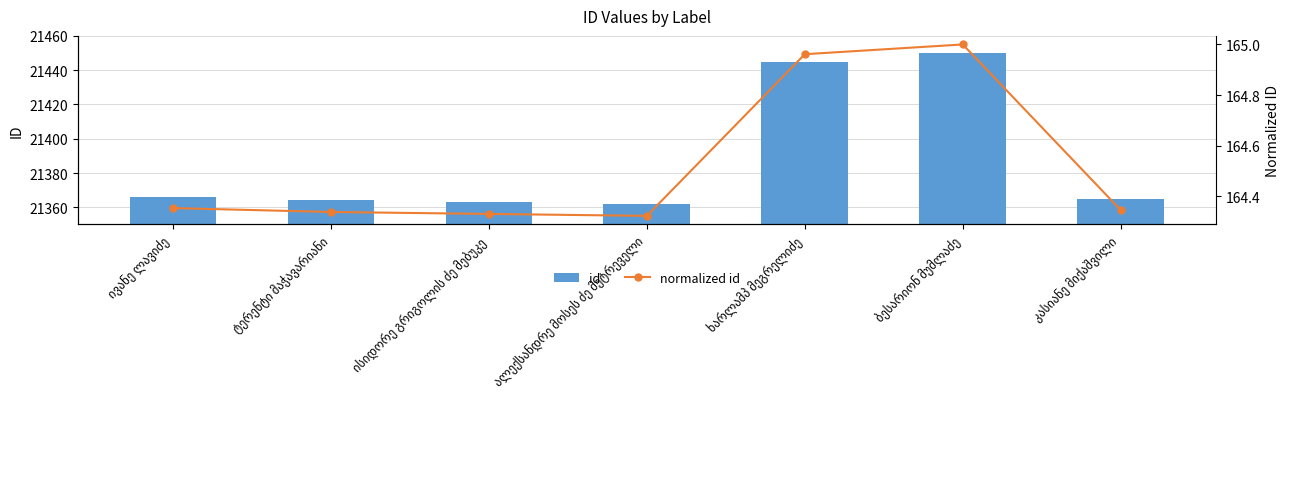

How many data points in id are above 21365?

3